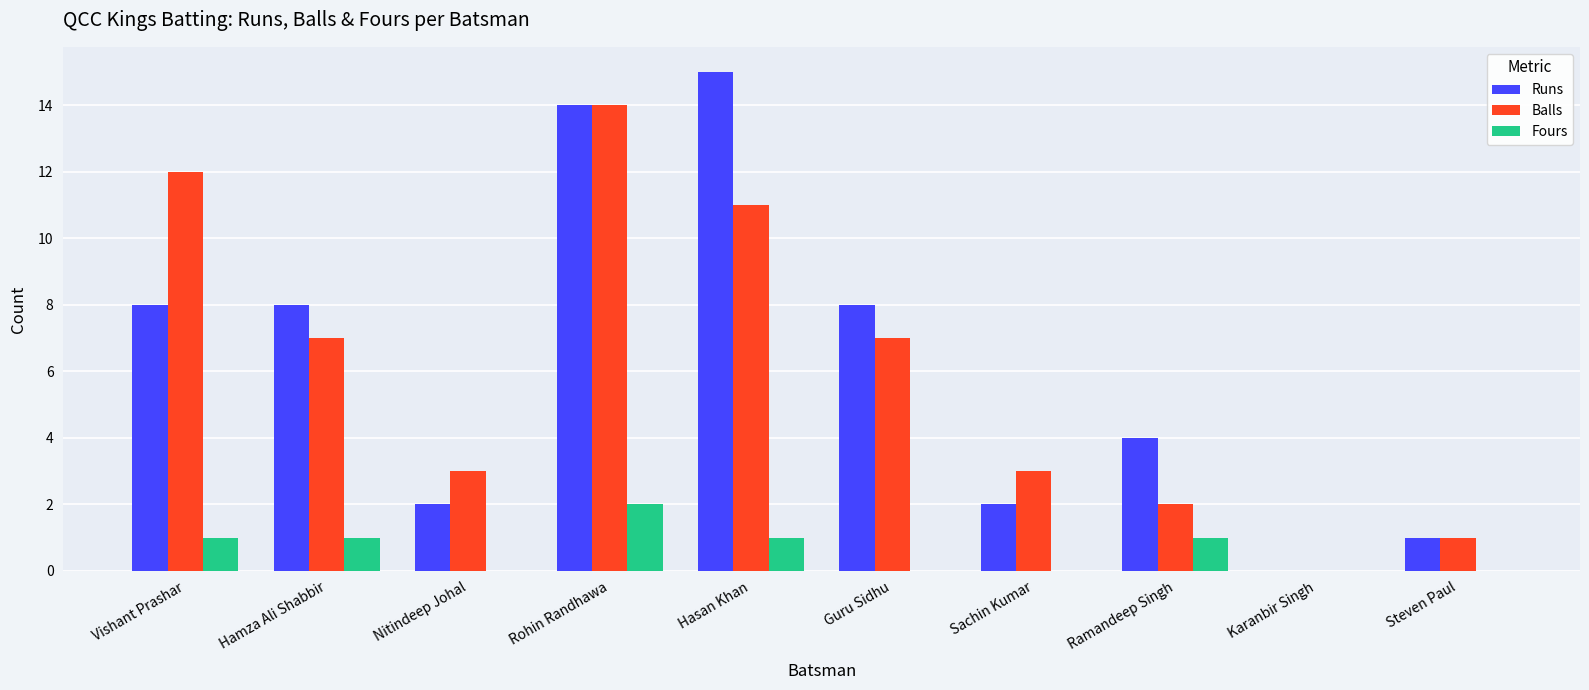

Is it true that Runs equals 26 at Hasan Khan?

False